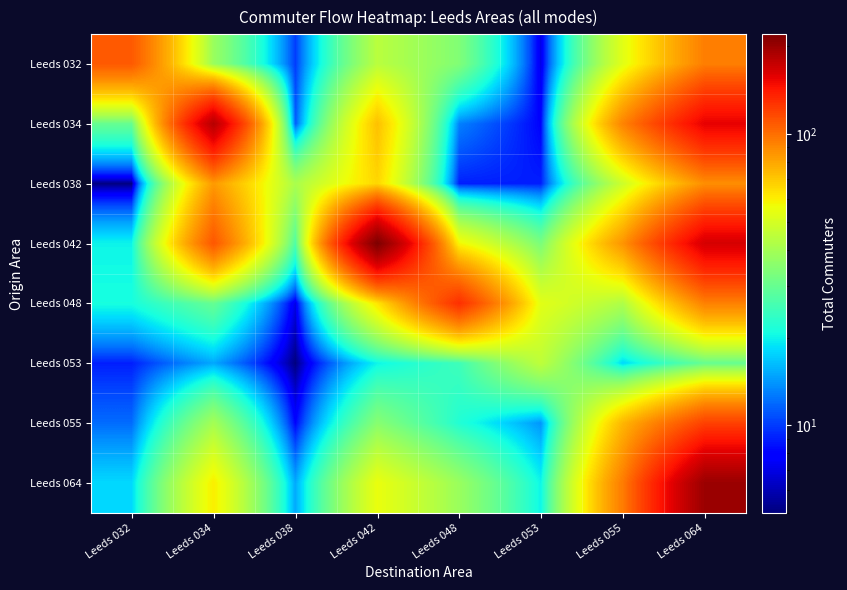

Rank the series by their maximum value, from lowest to highest.

Leeds 053, Leeds 038, Leeds 032, Leeds 055, Leeds 048, Leeds 034, Leeds 064, Leeds 042